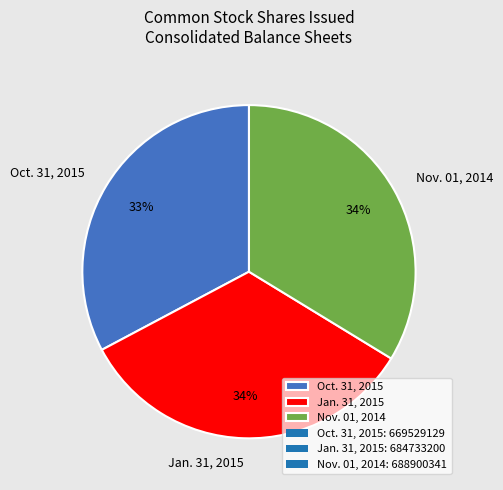

To the nearest percent, what is the average slice percentage?

33%